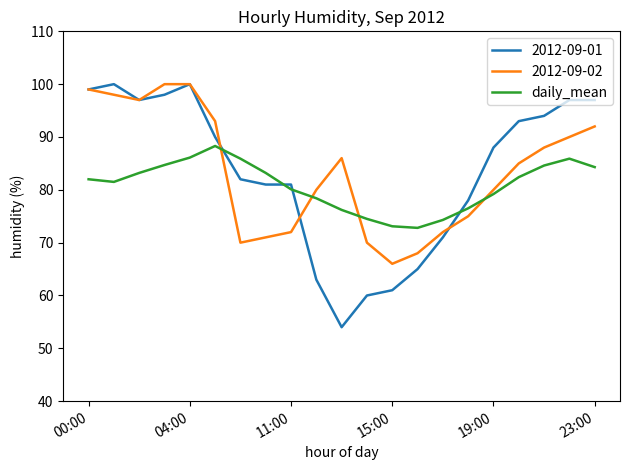

Which series has the largest range (max minus min)?

2012-09-01